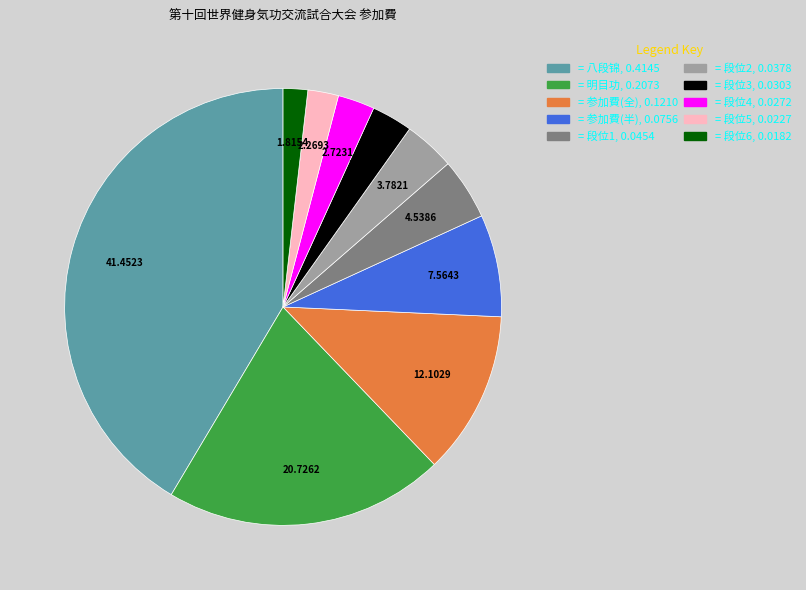

How many slices are in this pie chart?

10